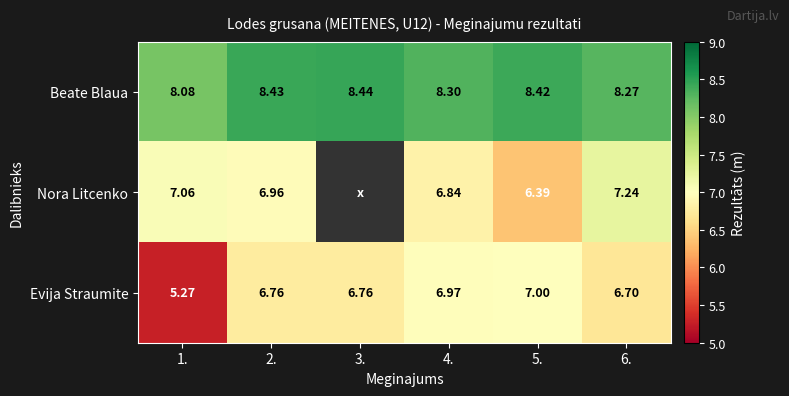

How many data points does each series have?

6